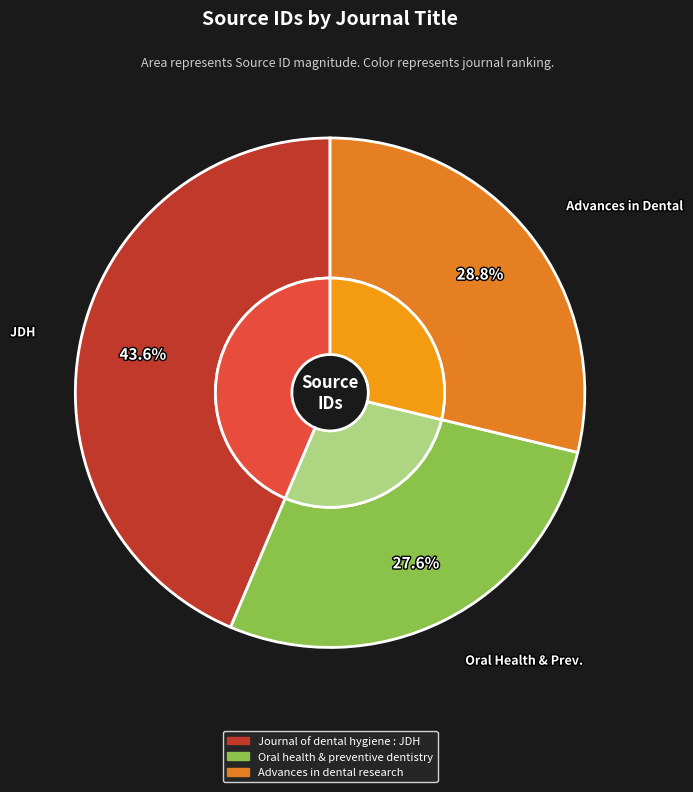

To the nearest percent, what is the difference between the Journal of dental hygiene : JDH and Oral health & preventive dentistry slice percentages?

16%